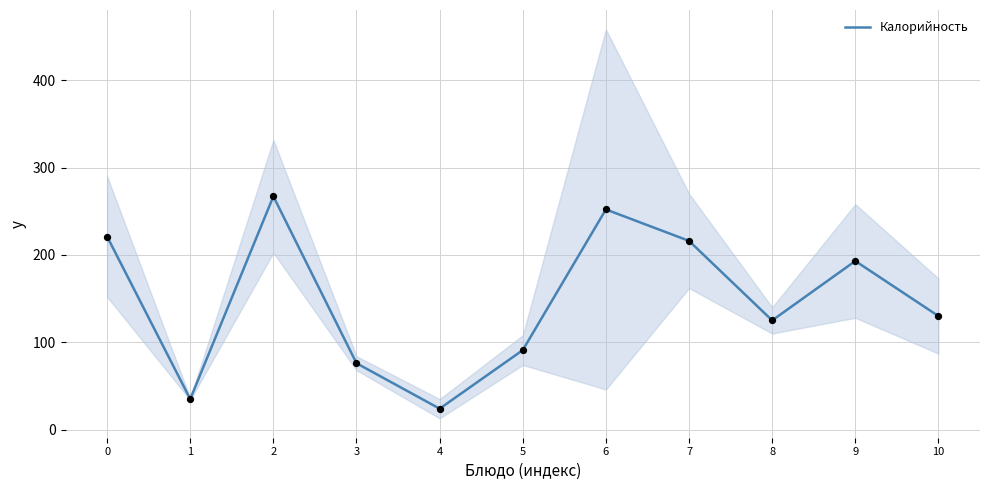

What is the change in value from 2 to 8?

-142